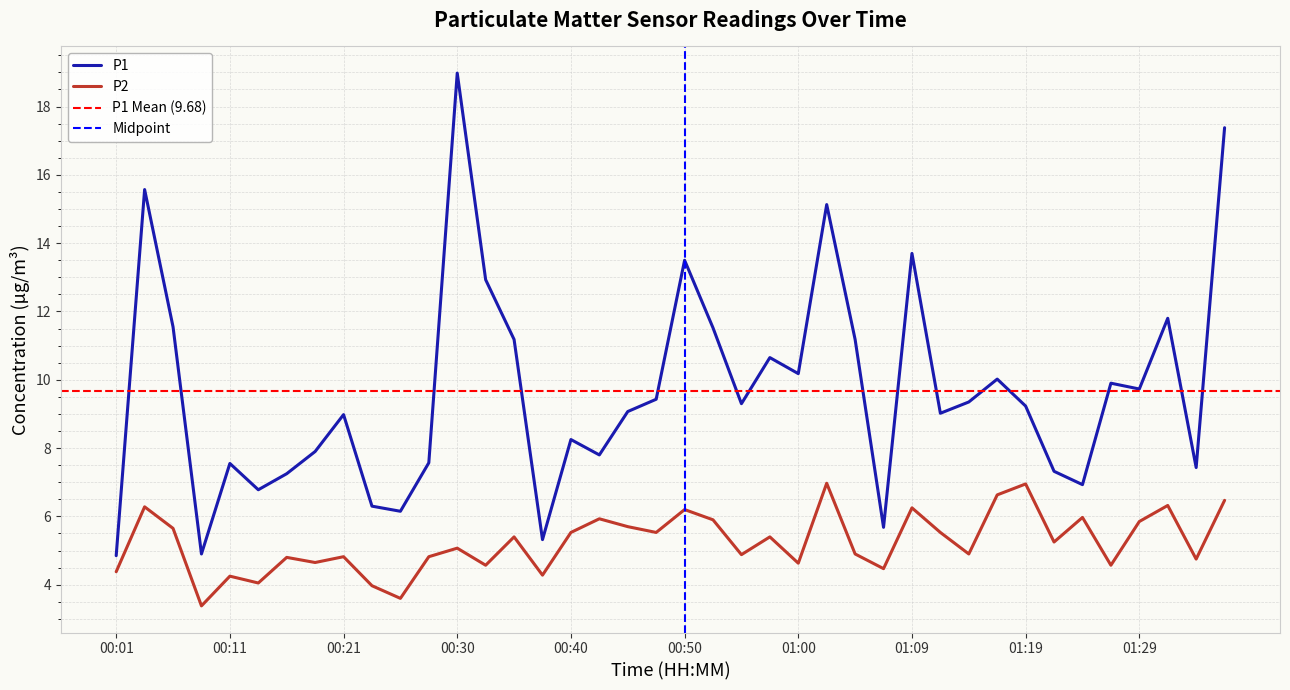

Does the chart display data point markers on the line(s)?

No